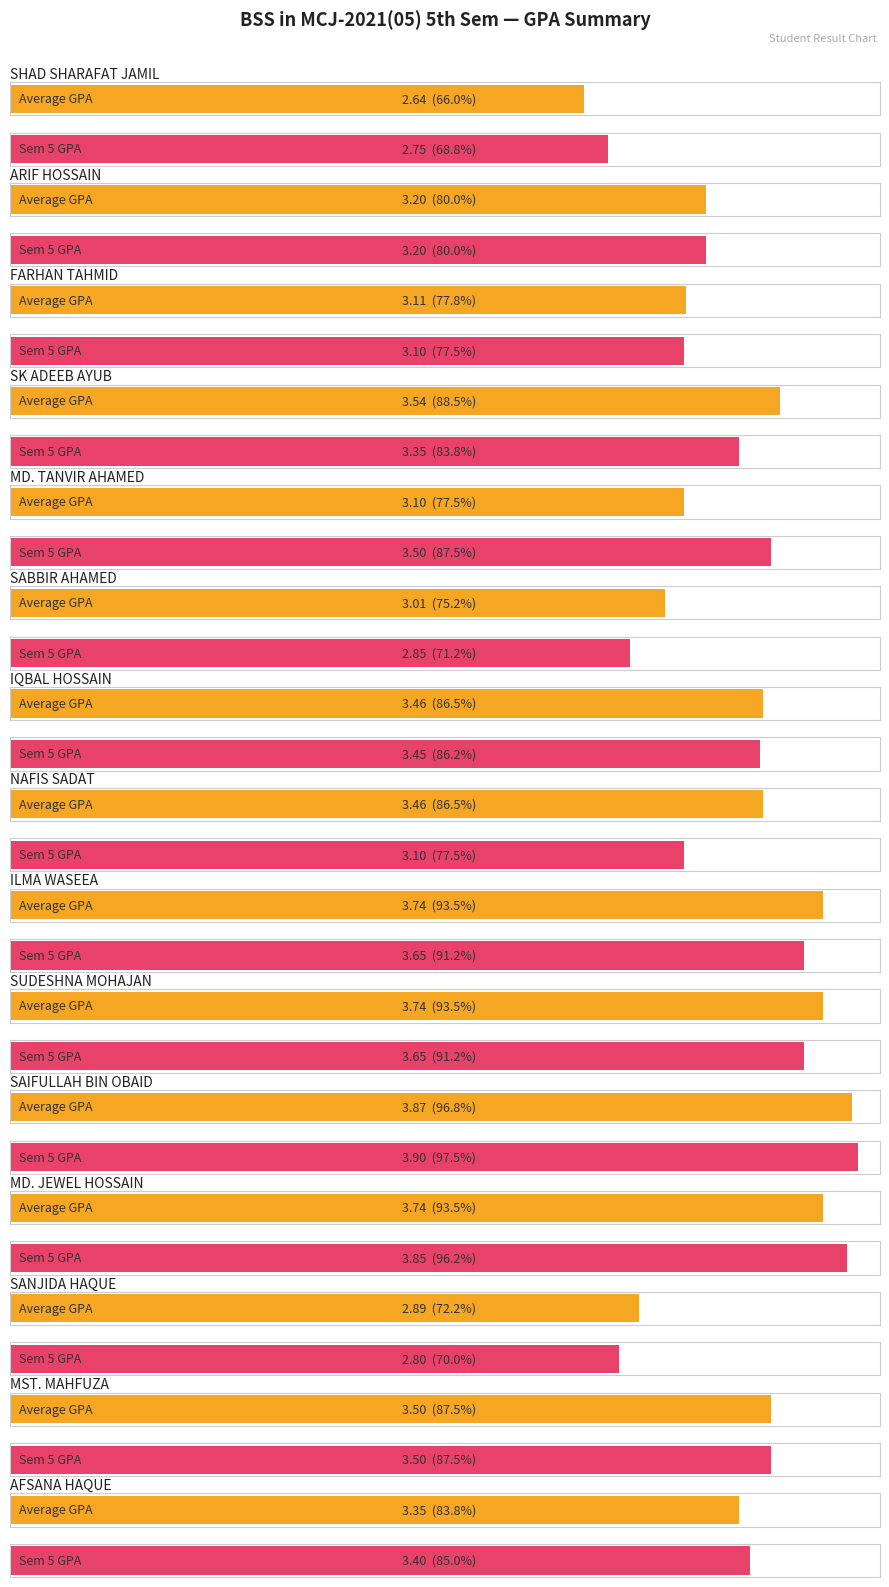

The Average GPA series shows 3.7 at SUDESHNA MOHAJAN. True or false?

True